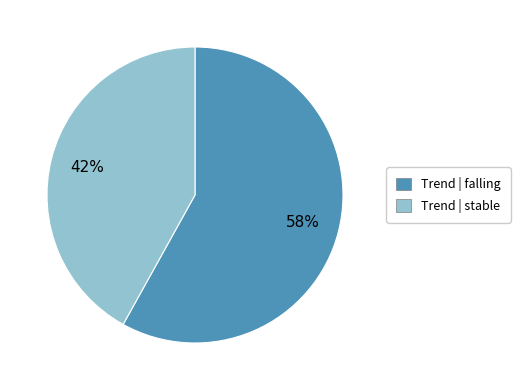

To the nearest percent, what is the difference between the largest and smallest slice percentages?

16%